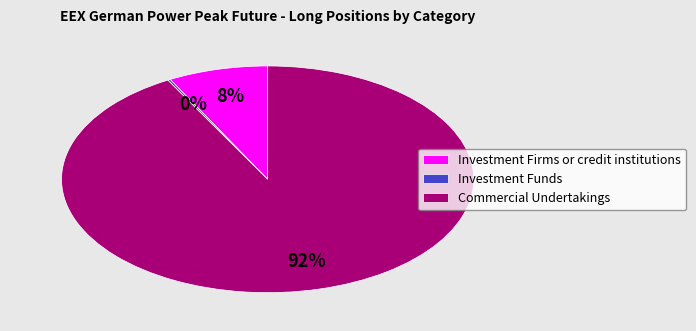

True or false: Investment Firms or credit institutions accounts for 8% of the total.

True